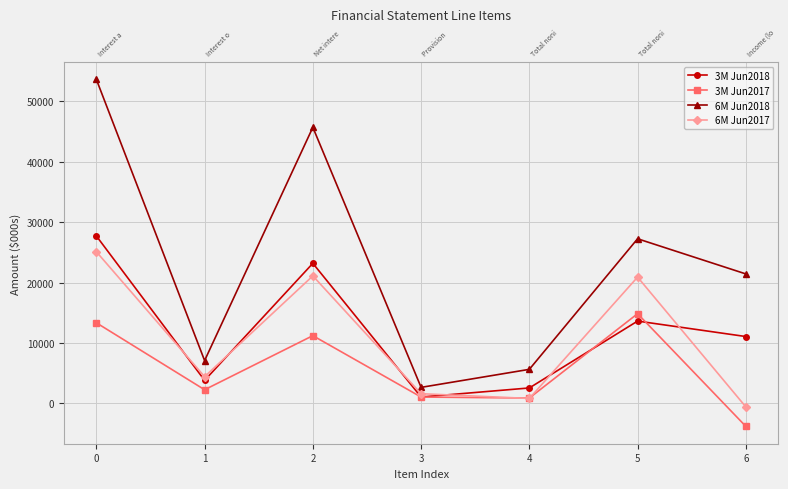

What is the value of the 3M Jun2017 point at the 1st from the left?

13332